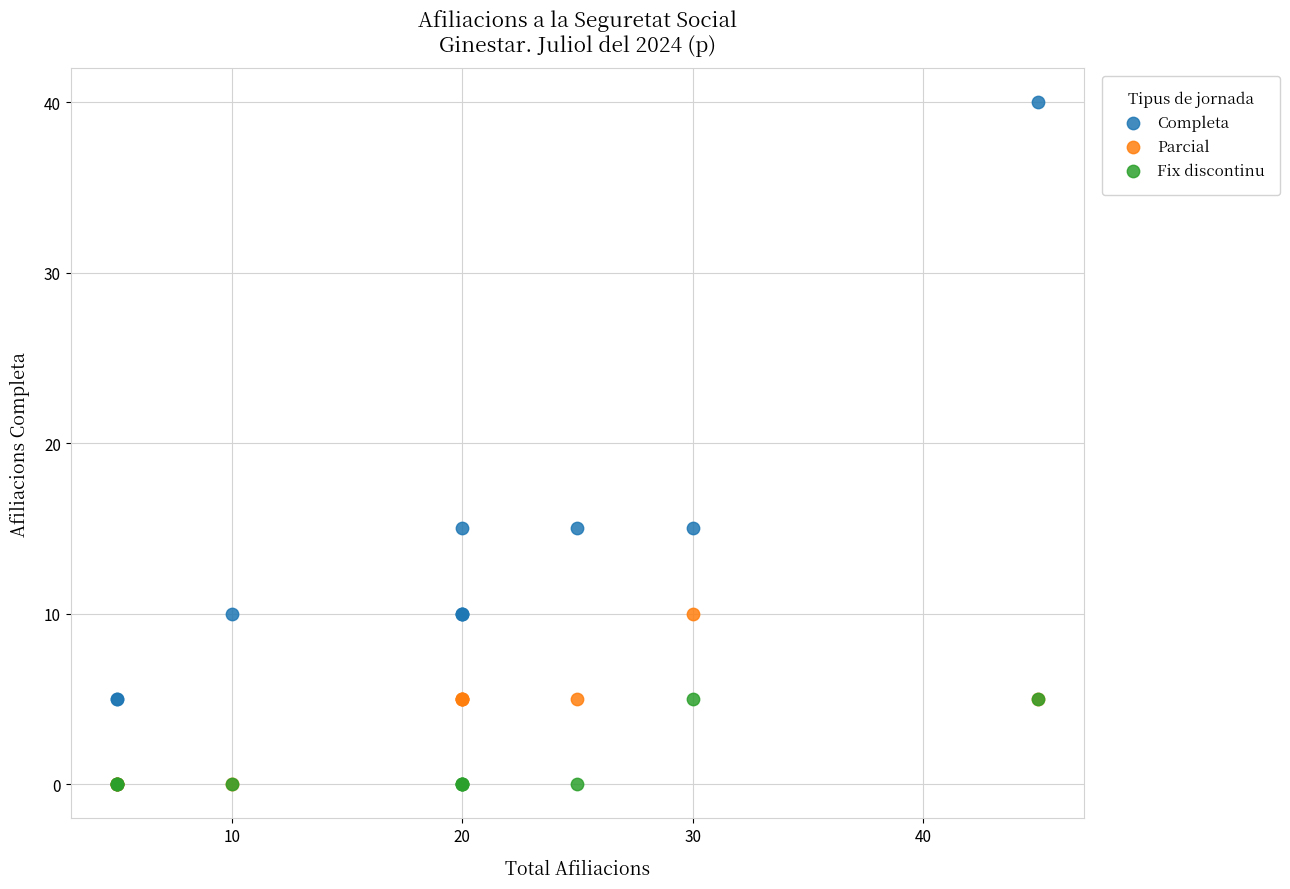

Which series reaches the maximum Y coordinate?

Completa